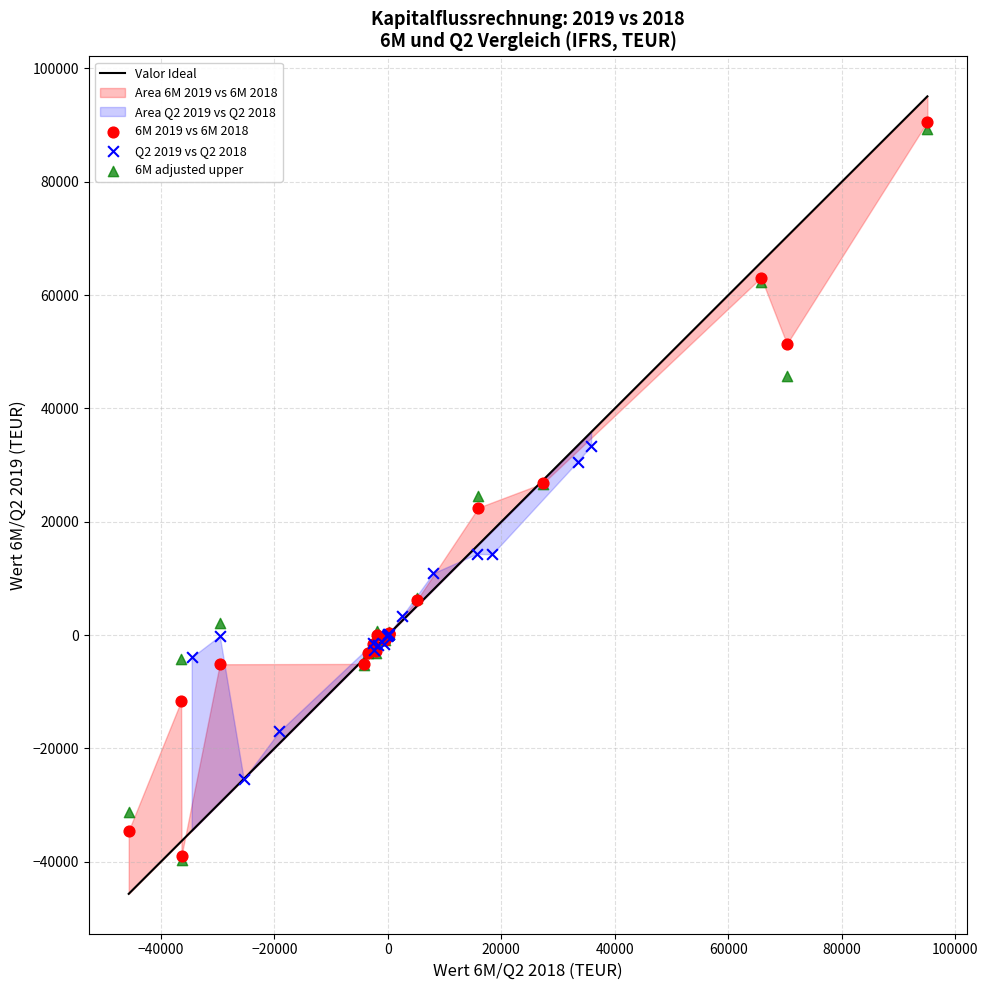

Which series has the widest spread of Y values?

6M 2019 vs 6M 2018